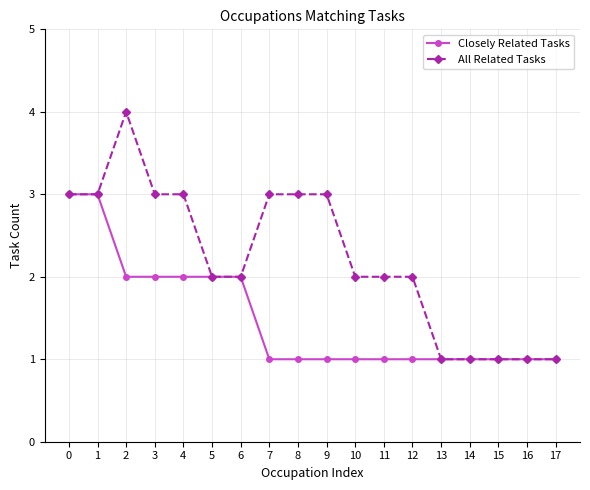

How many lines are shown in the chart?

2